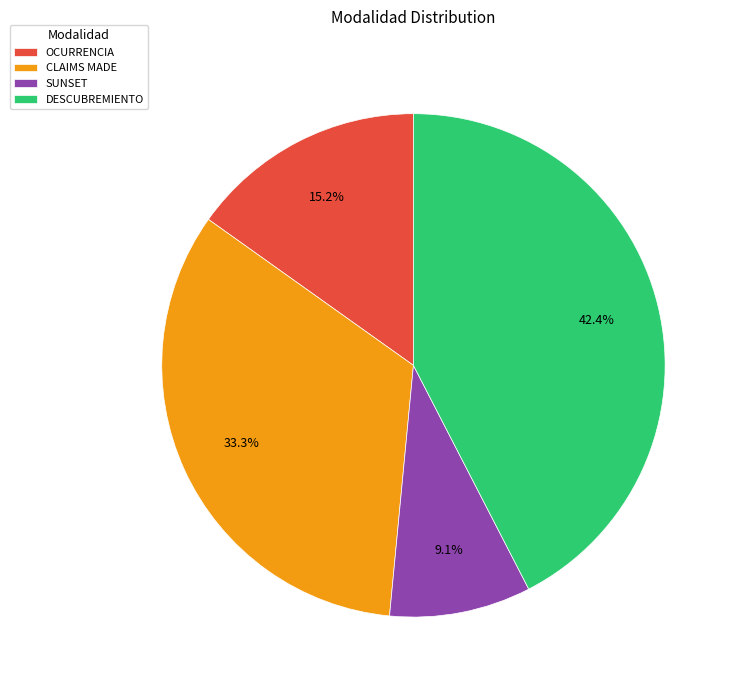

Rank the categories by value from highest to lowest.

DESCUBREMIENTO, CLAIMS MADE, OCURRENCIA, SUNSET